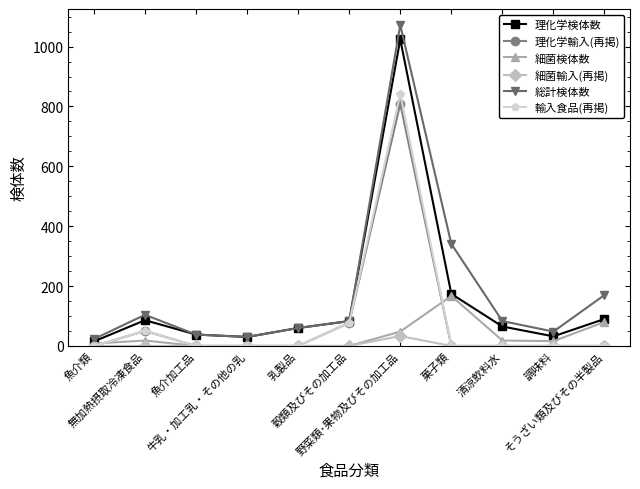

Which series has the widest spread of values?

総計検体数